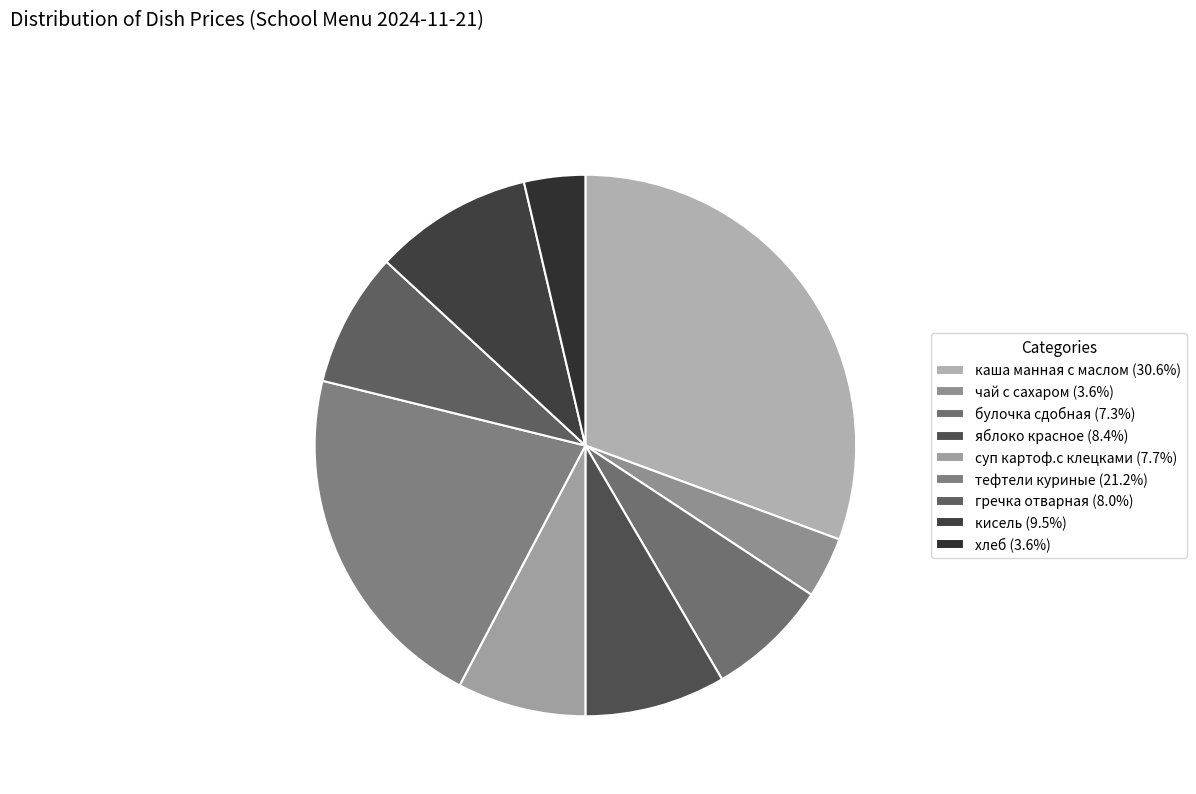

True or false: гречка отварная accounts for 8% of the total.

True